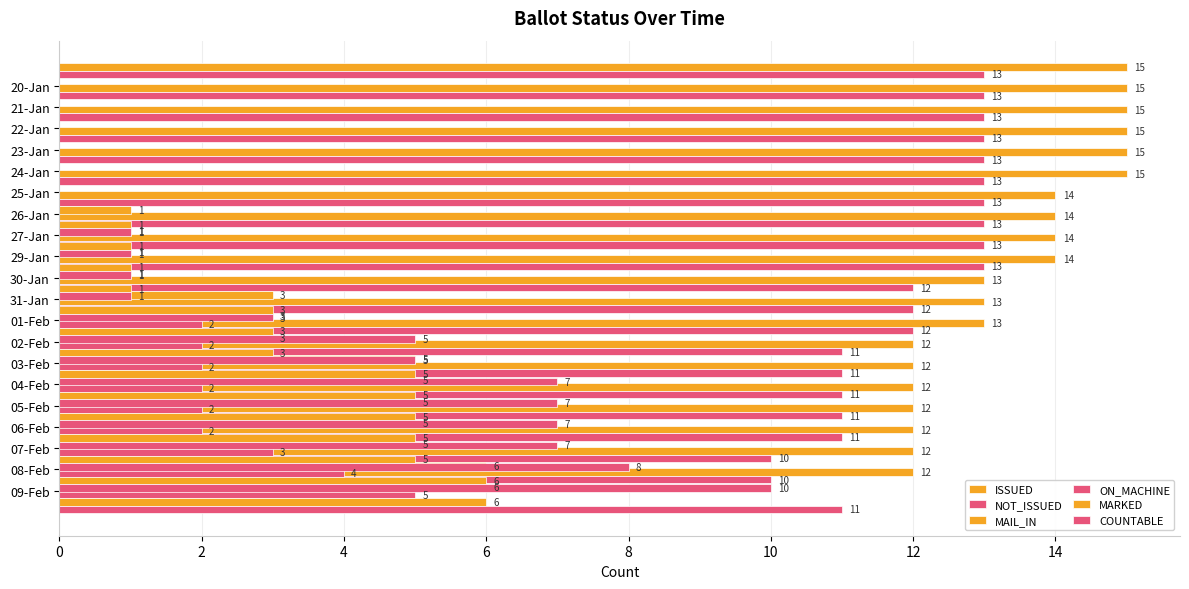

The value of COUNTABLE at 24-Jan is 0. True or false?

True